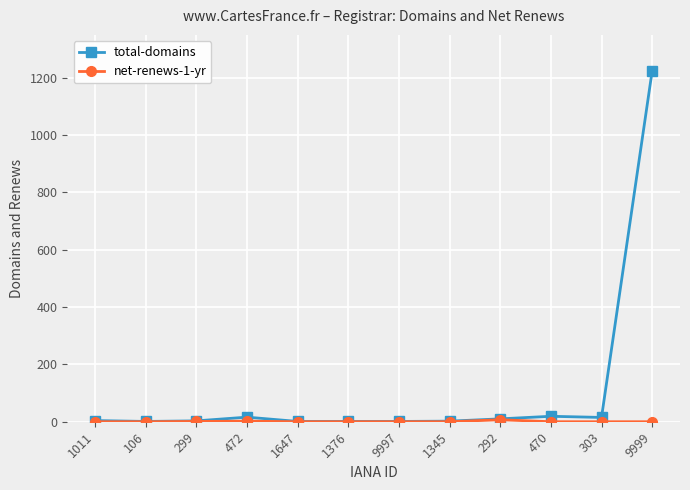

What is the label of the 5th point from the left?

1647